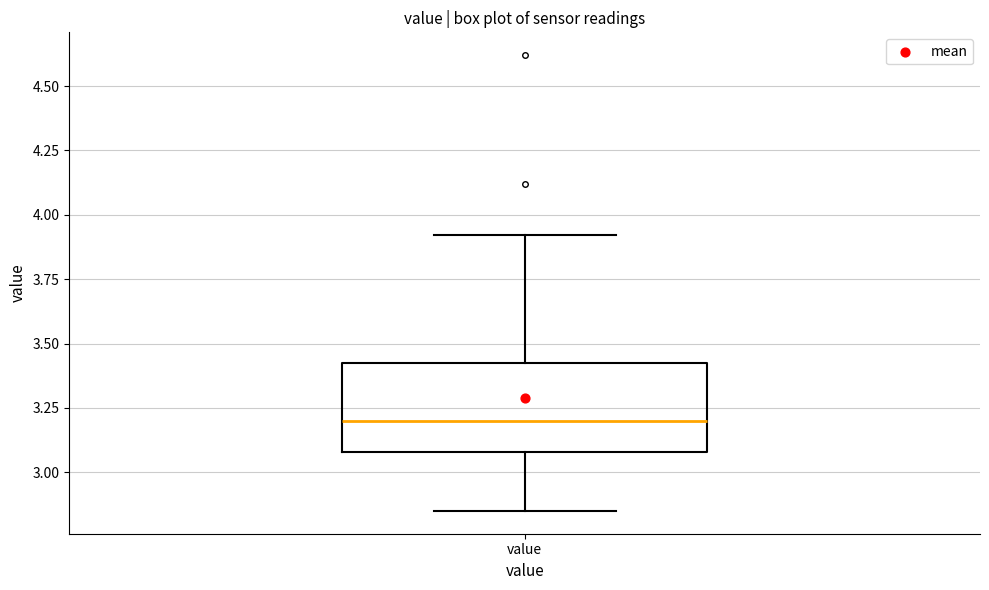

Read this box plot against the y-axis: the position of the median line, the range covered by the box, and the ends of both whiskers. The values are not printed on the chart, so give them approximately, as read against the axis.

median 3.20, box 3.10 to 3.45, whiskers 2.85 to 3.90